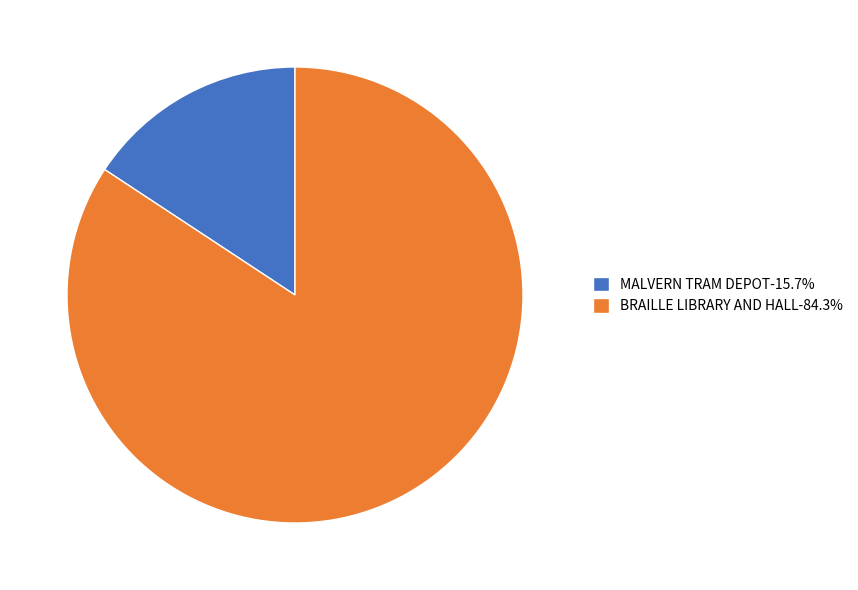

Approximately how many times larger is the value at BRAILLE LIBRARY AND HALL-84.3% compared to MALVERN TRAM DEPOT-15.7%?

5.4